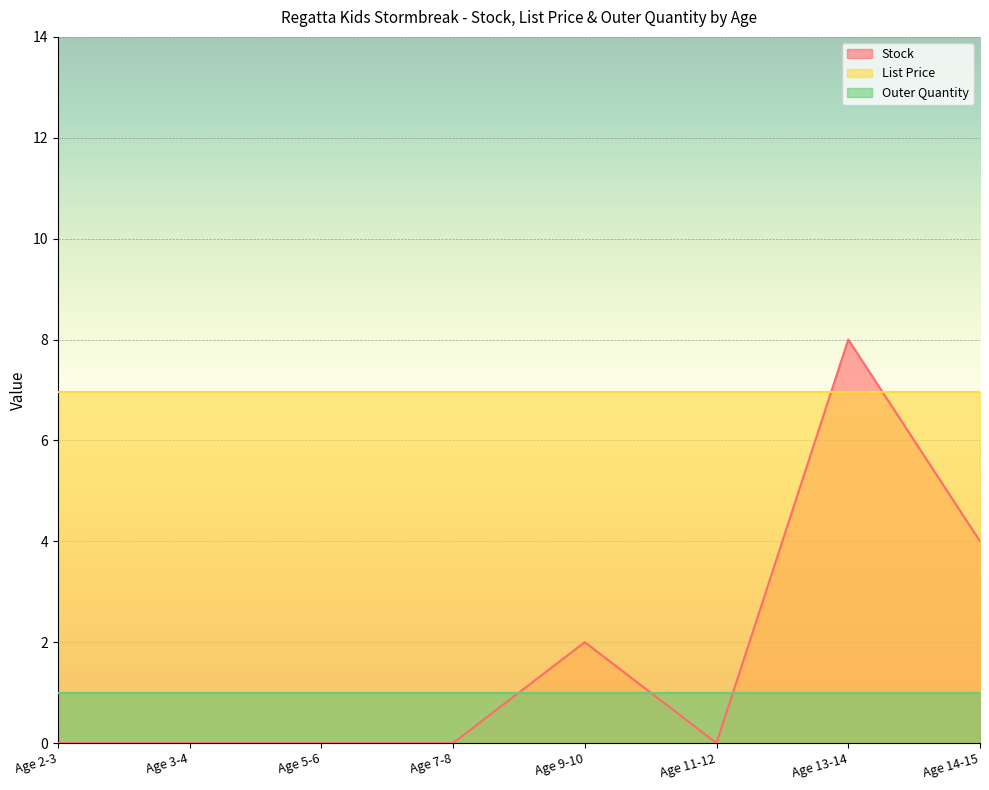

Reading left to right, transcribe all the data shown in this chart.

Stock: Age 2-3=0.0	Age 3-4=0.0	Age 5-6=0.0	Age 7-8=0.0	Age 9-10=2.0	Age 11-12=0.0	Age 13-14=8.0	Age 14-15=4.0
List Price: Age 2-3=7.0	Age 3-4=7.0	Age 5-6=7.0	Age 7-8=7.0	Age 9-10=7.0	Age 11-12=7.0	Age 13-14=7.0	Age 14-15=7.0
Outer Quantity: Age 2-3=1.0	Age 3-4=1.0	Age 5-6=1.0	Age 7-8=1.0	Age 9-10=1.0	Age 11-12=1.0	Age 13-14=1.0	Age 14-15=1.0